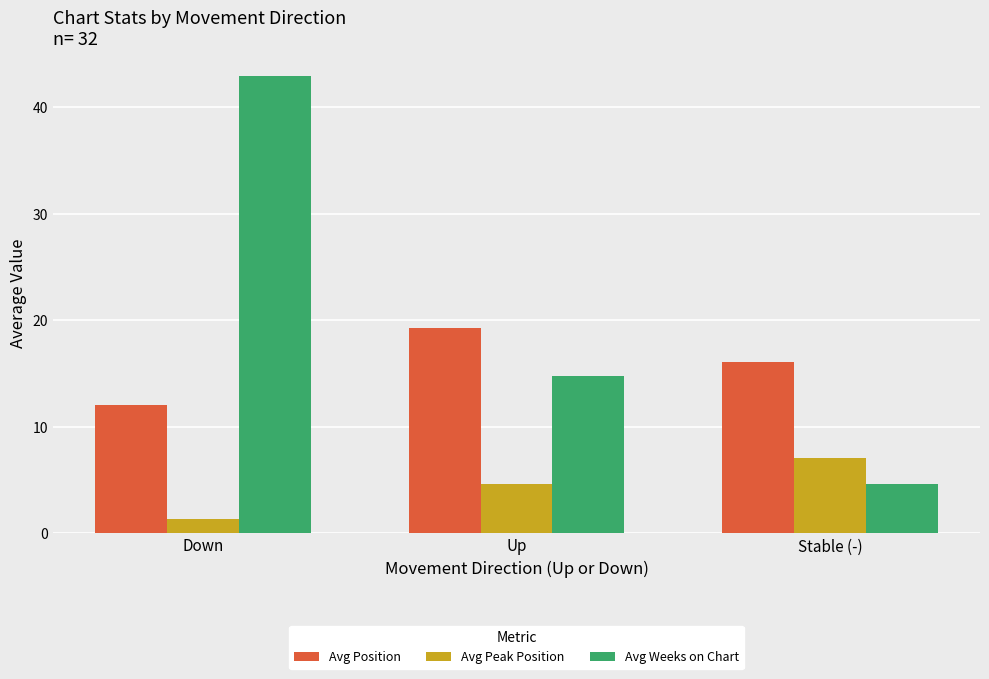

What is the minimum value for Avg Weeks on Chart?

4.6